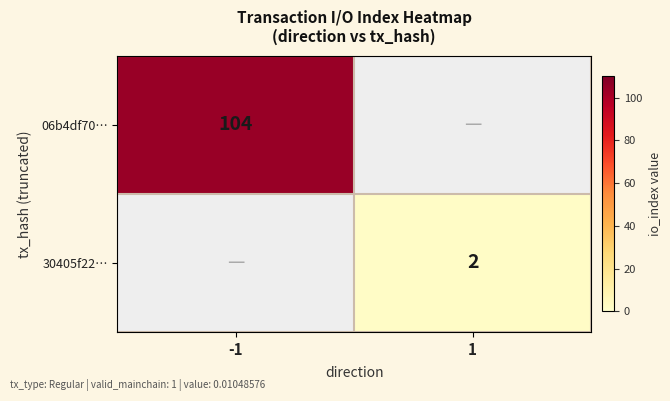

The value of 06b4df70… at -1 is 68. True or false?

False